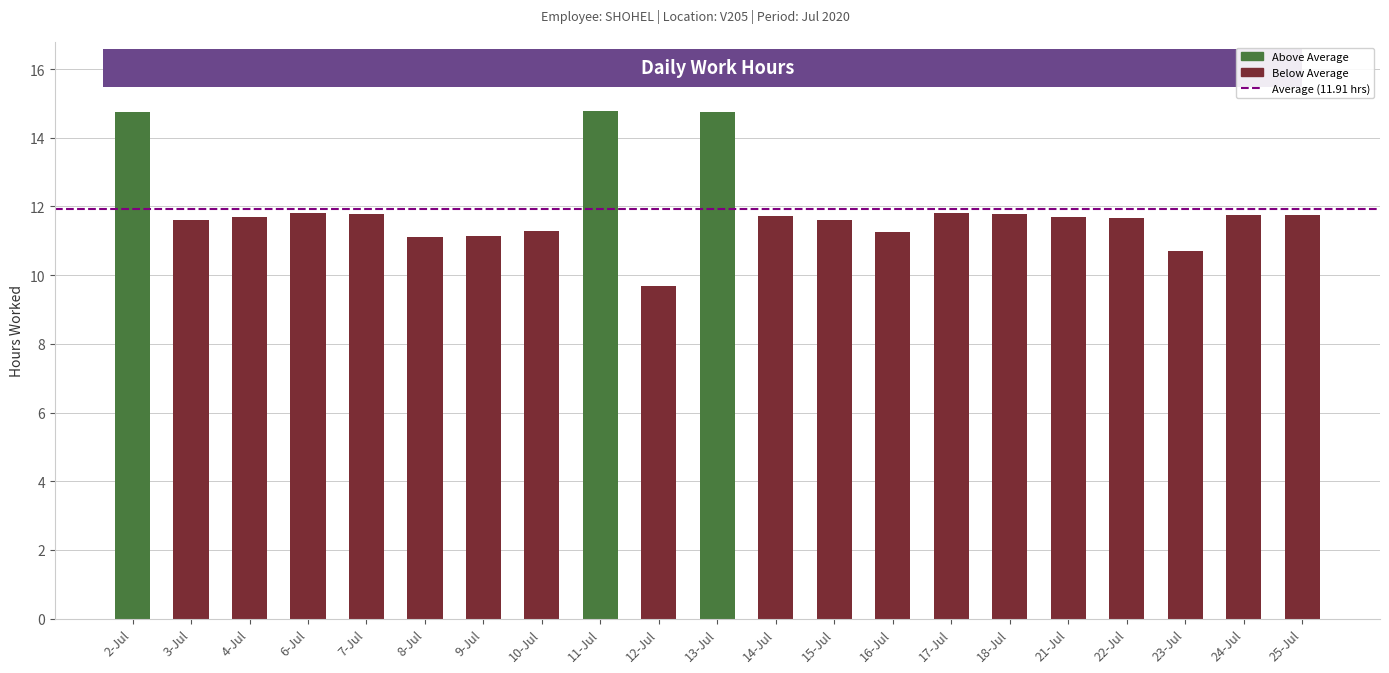

Read the value at 9-Jul.

11.2